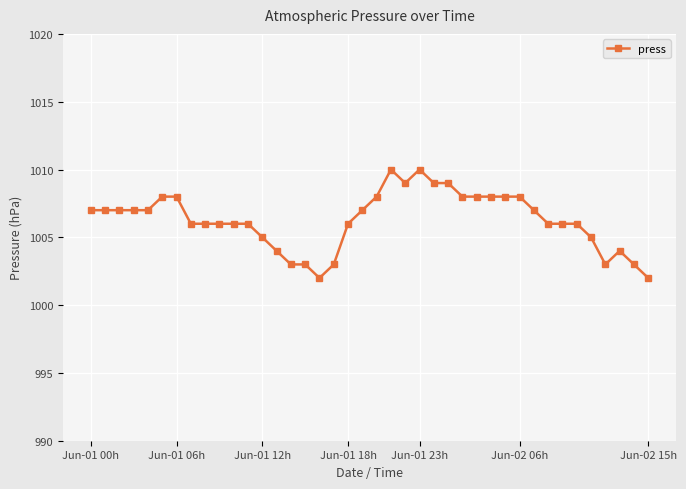

What is the value of the 11th point from the left?

1006